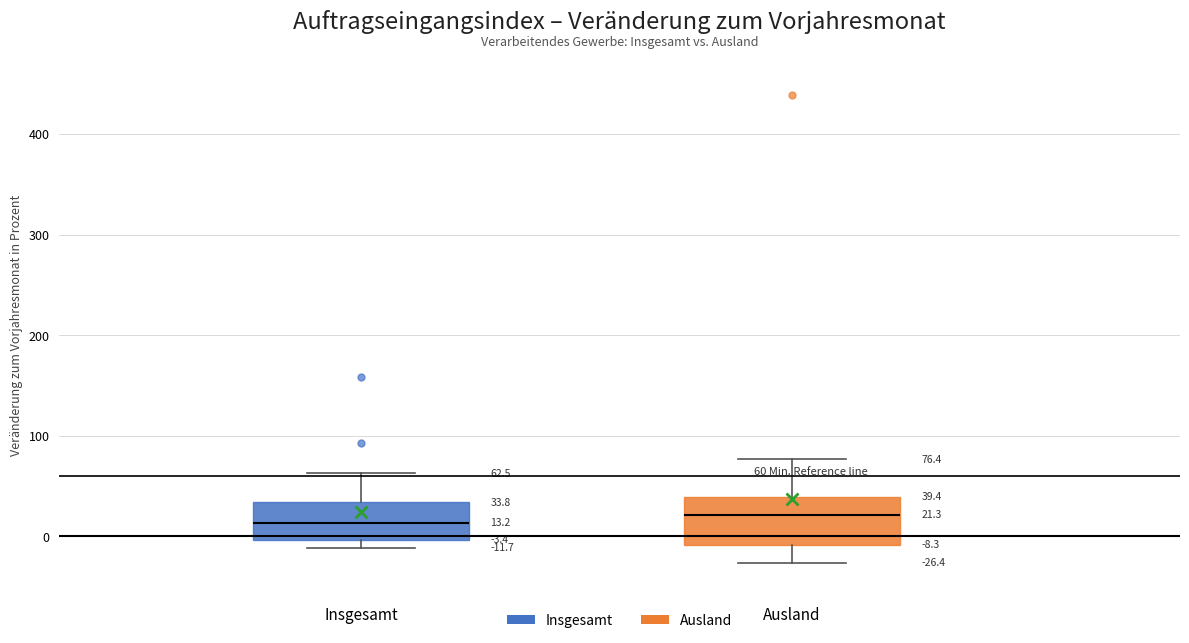

Which box is the tallest, from its lower edge to its upper edge?

Ausland